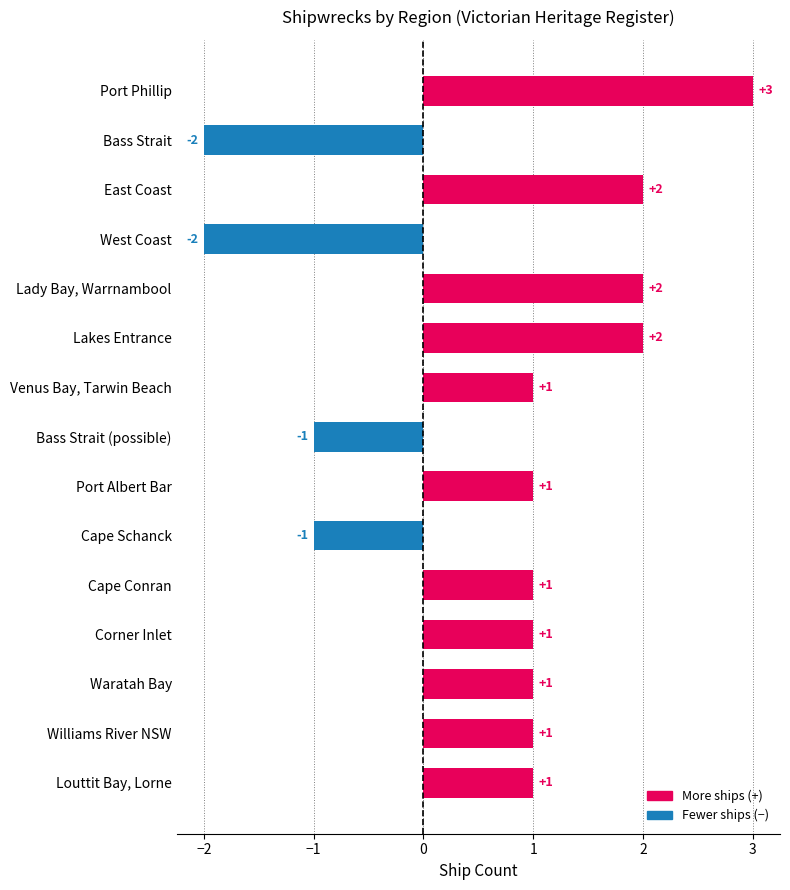

How many values are between -1 and 2?

12